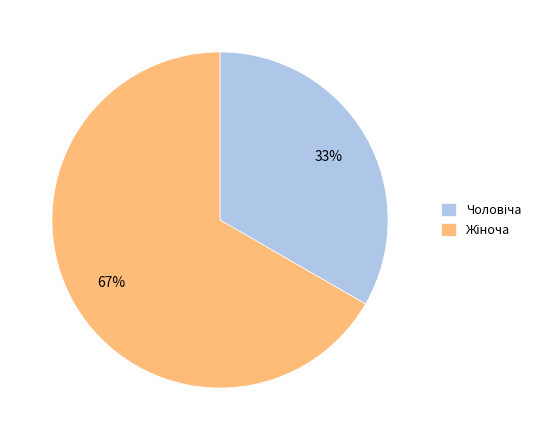

To the nearest percent, what is the average slice percentage?

50%